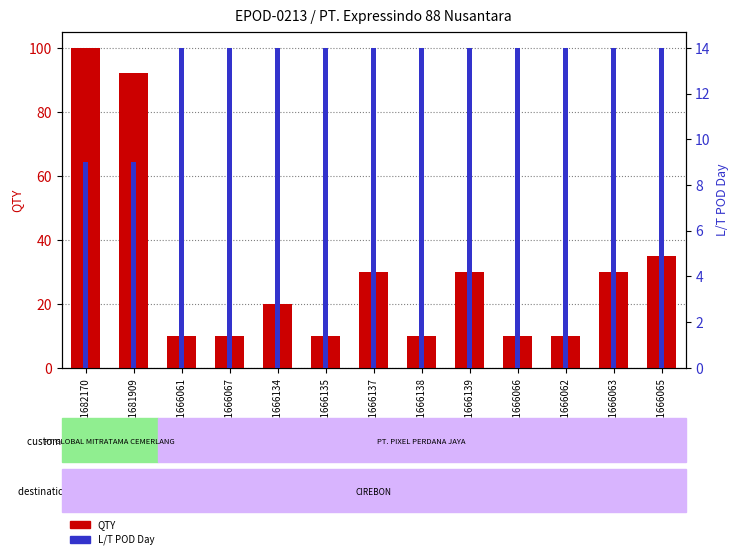

What is the difference between the maximum and minimum values in the L/T POD Day series?

5